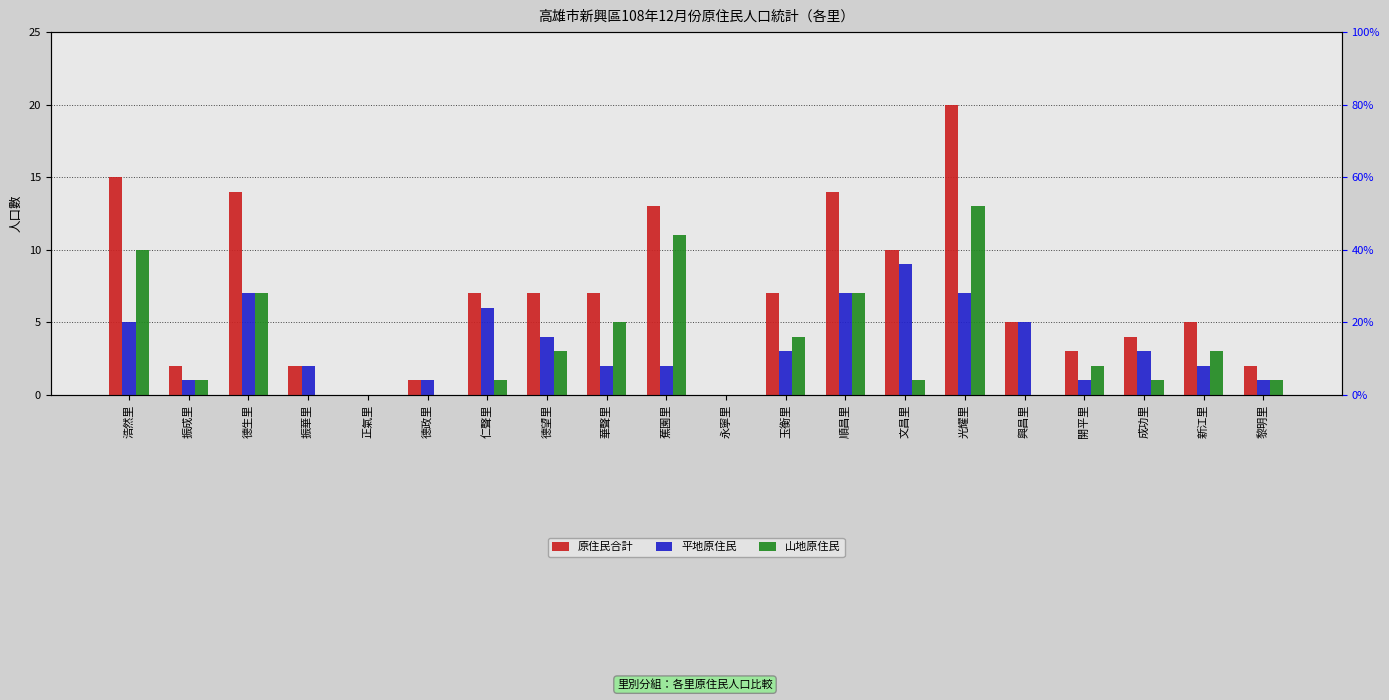

Is the value of 山地原住民 at 振華里 greater than the value of 平地原住民 at 仁聲里?

No